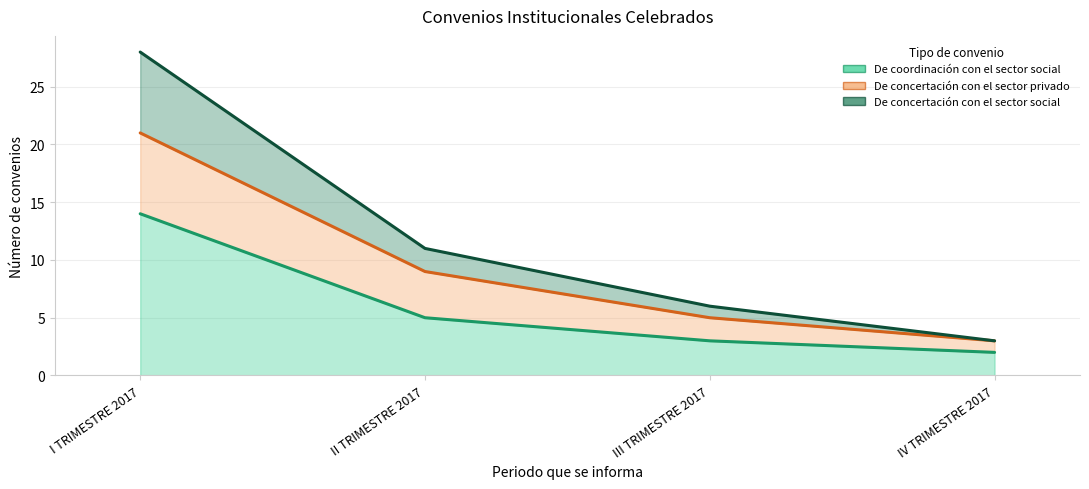

How many series are shown in this chart?

3